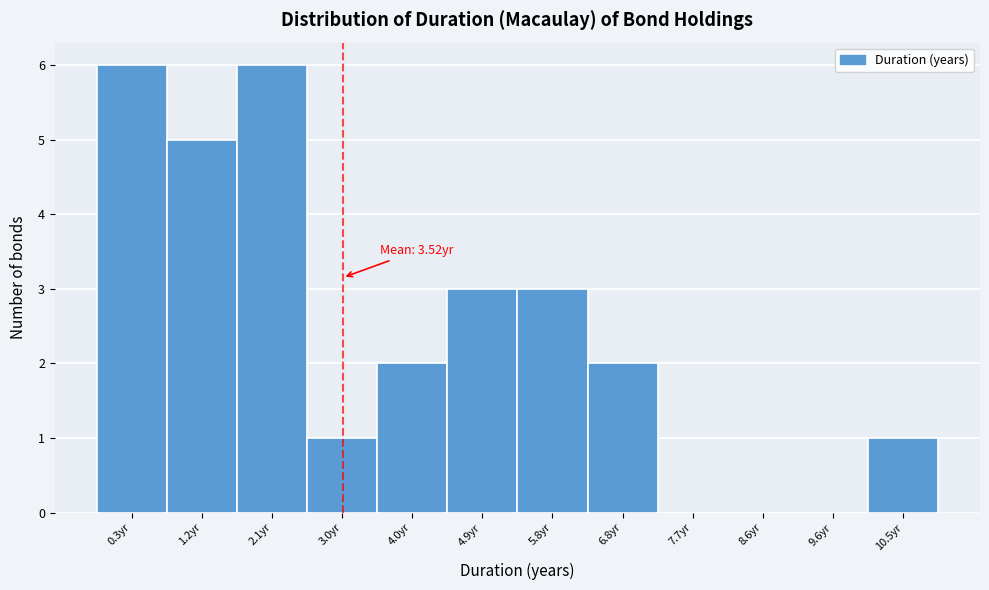

Reading right to left, transcribe all the data shown in this chart.

10.5yr=1	9.6yr=0	8.6yr=0	7.7yr=0	6.8yr=2	5.8yr=3	4.9yr=3	4.0yr=2	3.0yr=1	2.1yr=6	1.2yr=5	0.3yr=6